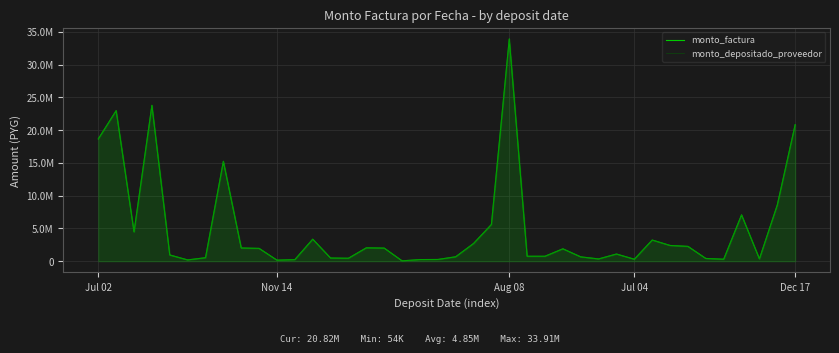

What is the sum of all monto_factura values?

194156100